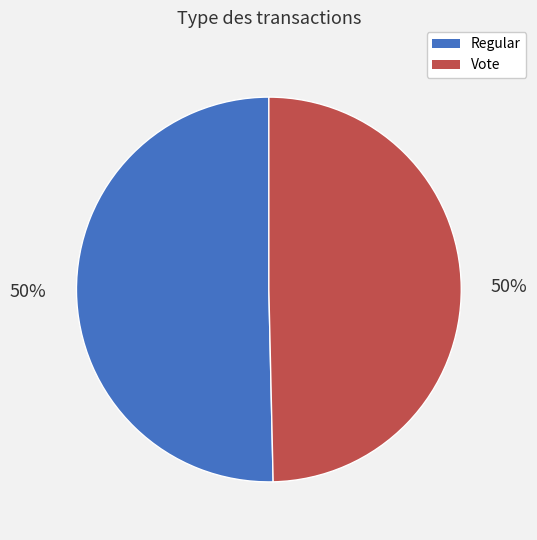

Is it true that Regular is 50% of the pie?

True